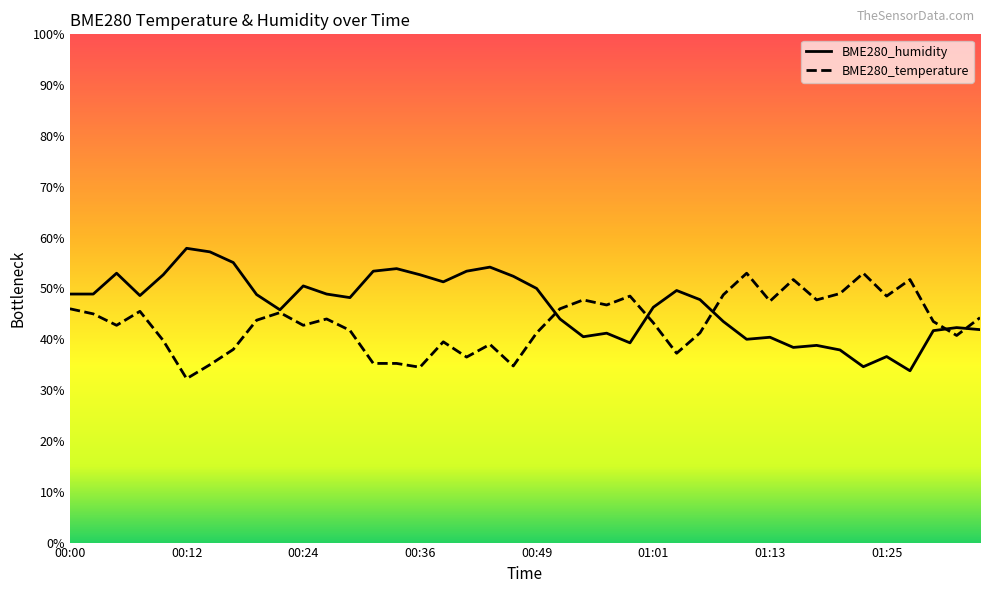

List the series in order of their peak value, lowest first.

BME280_temperature, BME280_humidity